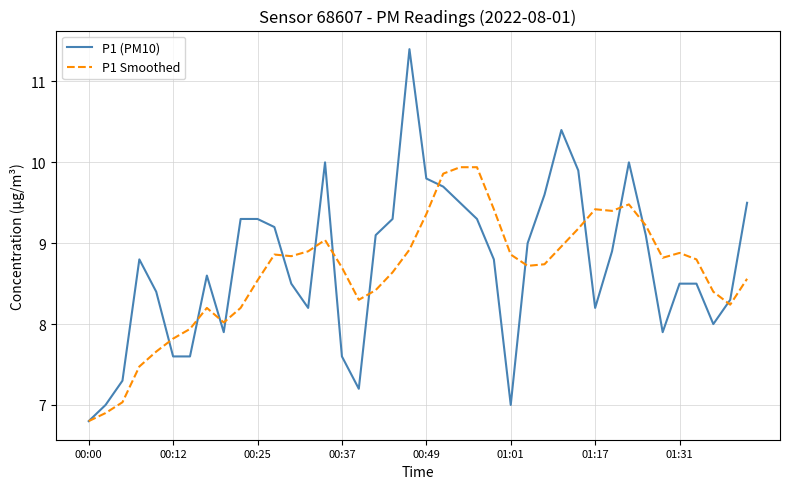

What is the minimum value shown in the chart?

6.8